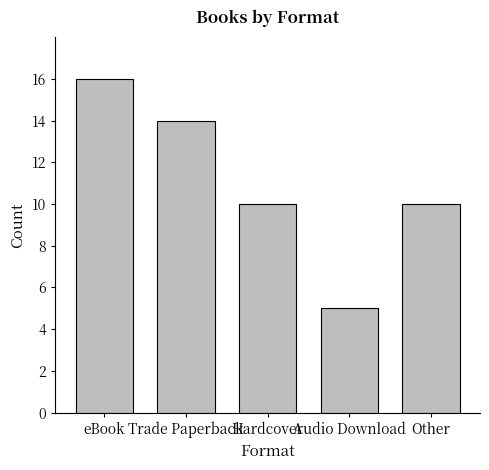

At which category does the chart reach its minimum across all series?

Audio Download